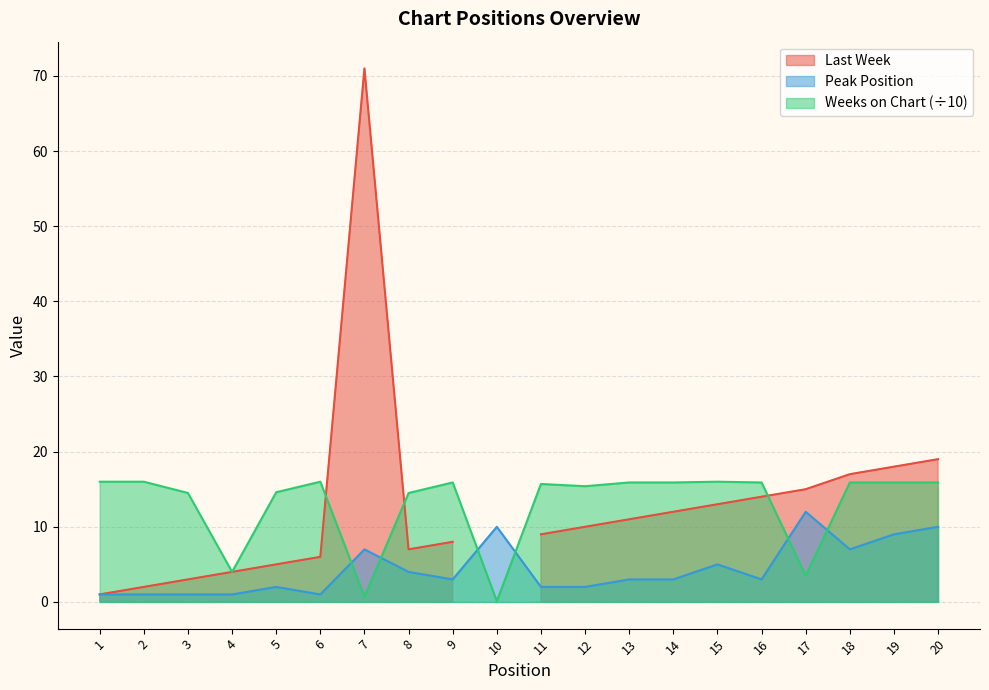

List the labels in order of Peak Position value, largest first.

17, 10, 20, 19, 7, 18, 15, 8, 9, 13, 14, 16, 5, 11, 12, 1, 2, 3, 4, 6